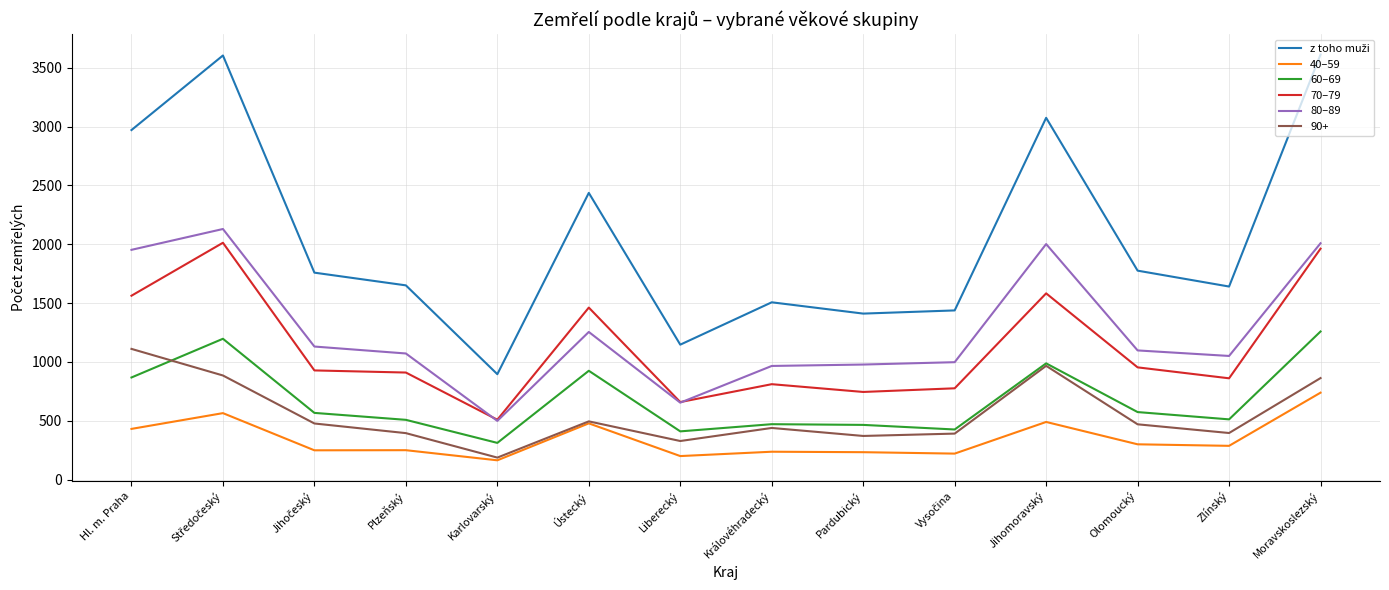

What is the maximum value for 40–59?

739